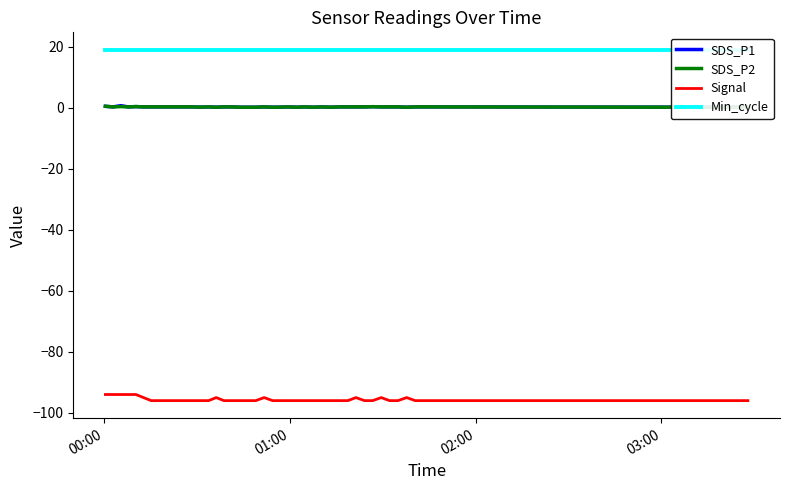

Does the chart display data point markers on the line(s)?

No